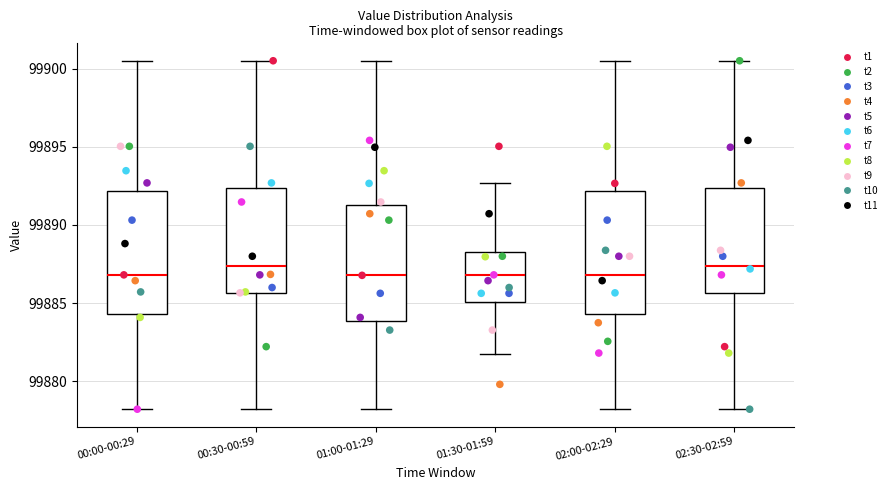

Reading left to right, transcribe this box plot: for each box, give where its median line is, the range the box spans, and where its two whiskers end, as read against the y-axis. The values are not printed on the chart, so give them approximately, as read against the axis.

00:00-00:29: median 99887.0, box 99884.5 to 99892.0, whiskers 99878.0 to 99900.5
00:30-00:59: median 99887.5, box 99885.5 to 99892.5, whiskers 99878.0 to 99900.5
01:00-01:29: median 99887.0, box 99884.0 to 99891.5, whiskers 99878.0 to 99900.5
01:30-01:59: median 99887.0, box 99885.0 to 99888.5, whiskers 99882.0 to 99892.5
02:00-02:29: median 99887.0, box 99884.5 to 99892.0, whiskers 99878.0 to 99900.5
02:30-02:59: median 99887.5, box 99885.5 to 99892.5, whiskers 99878.0 to 99900.5